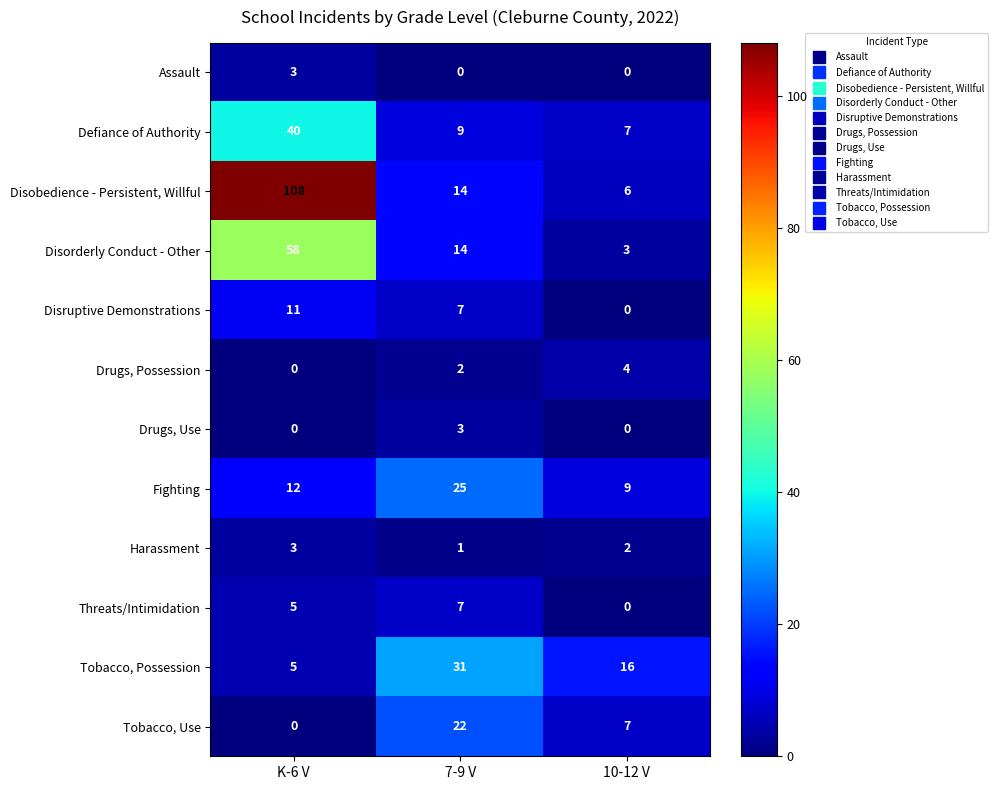

At which label does Disorderly Conduct - Other first exceed 14?

K-6 V